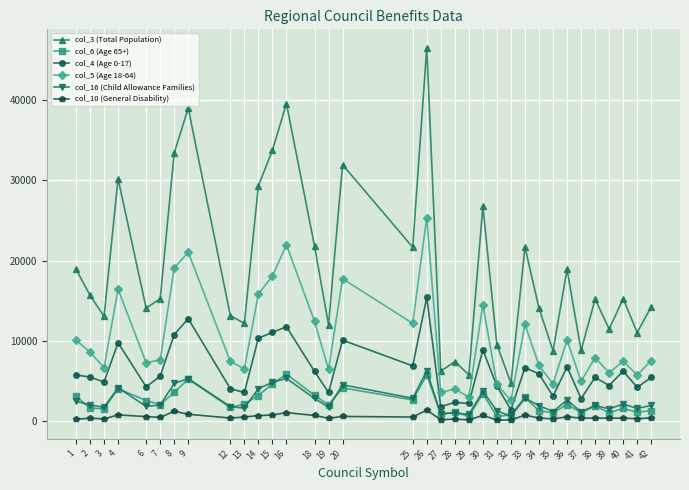

What are all the series names shown in the legend?

col_3 (Total Population), col_6 (Age 65+), col_4 (Age 0-17), col_5 (Age 18-64), col_16 (Child Allowance Families), col_10 (General Disability)